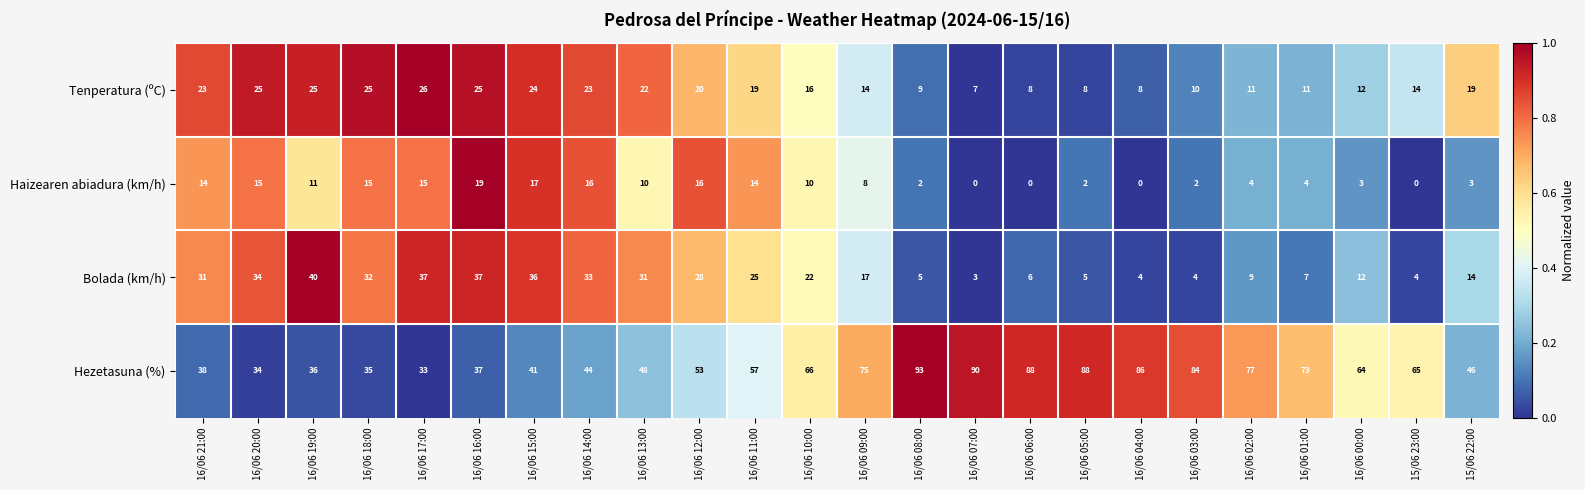

What is the difference between the maximum and minimum values in the Tenperatura (ºC) series?

19